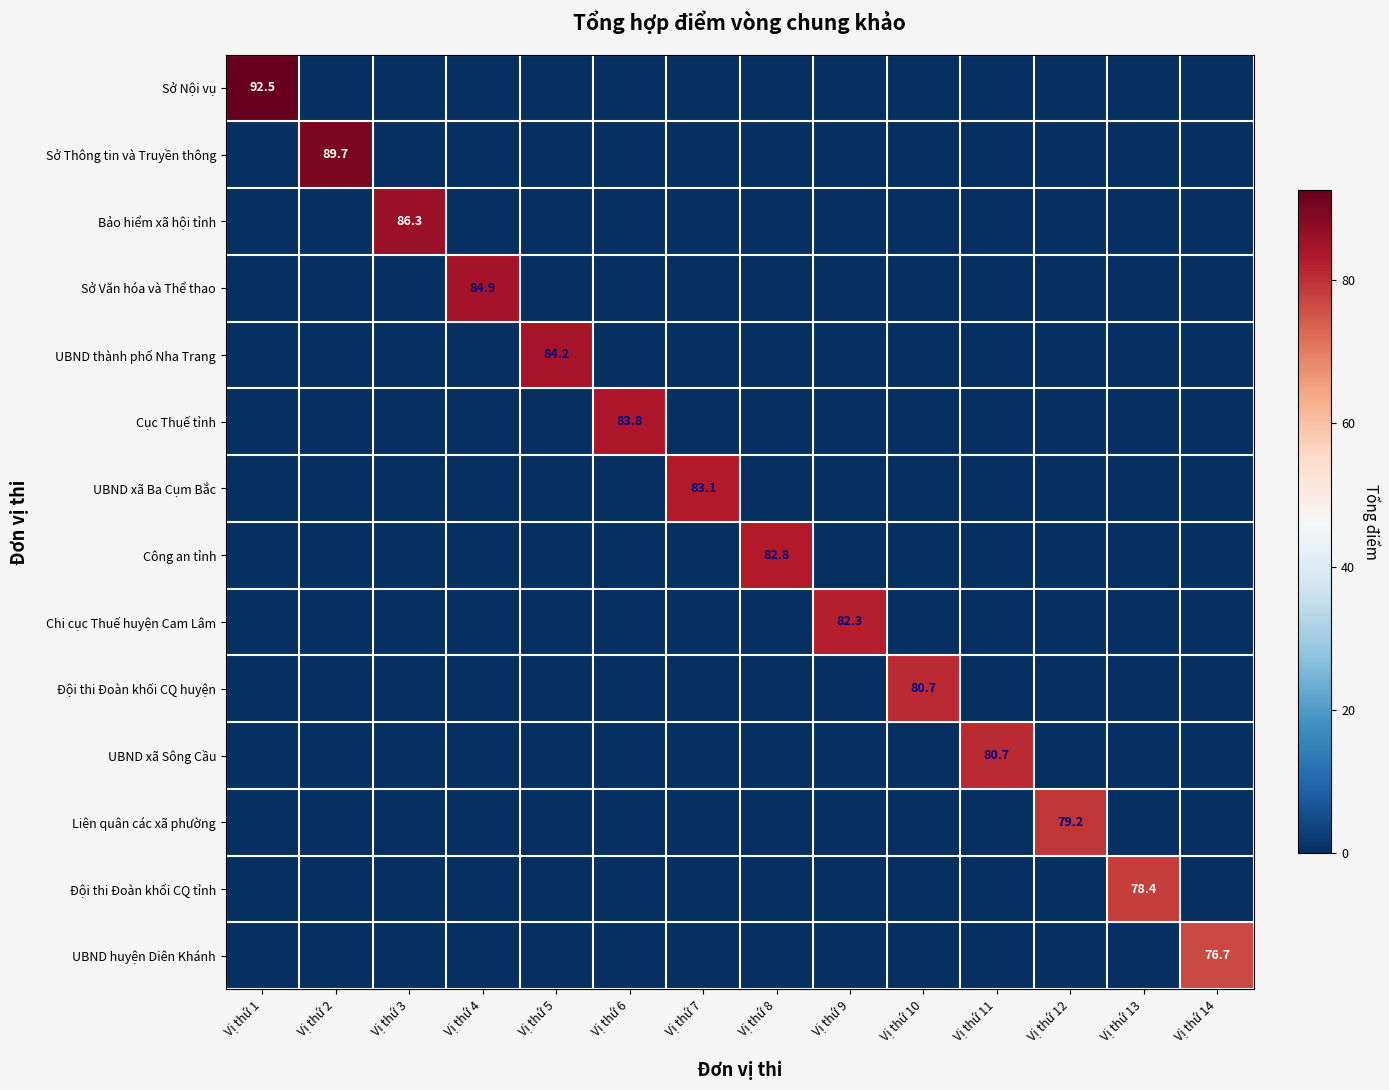

True or false: Sở Văn hóa và Thể thao has a value of 21.4 at Vị thứ 4.

False